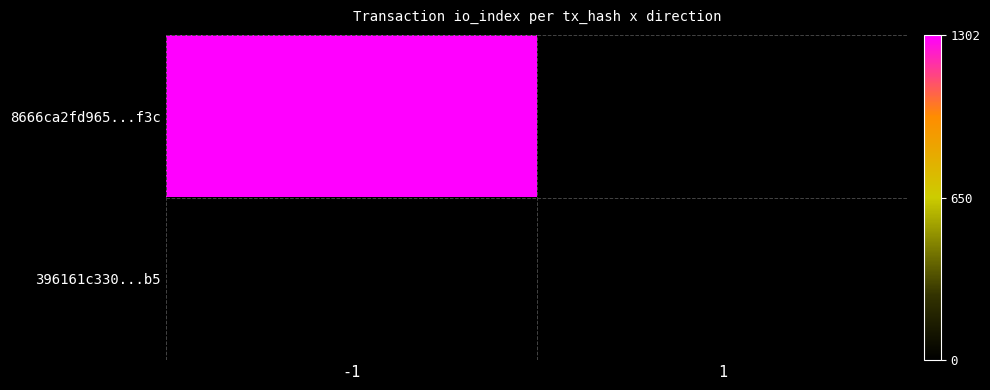

How many positive values does the 8666ca2fd965...f3c series have?

1